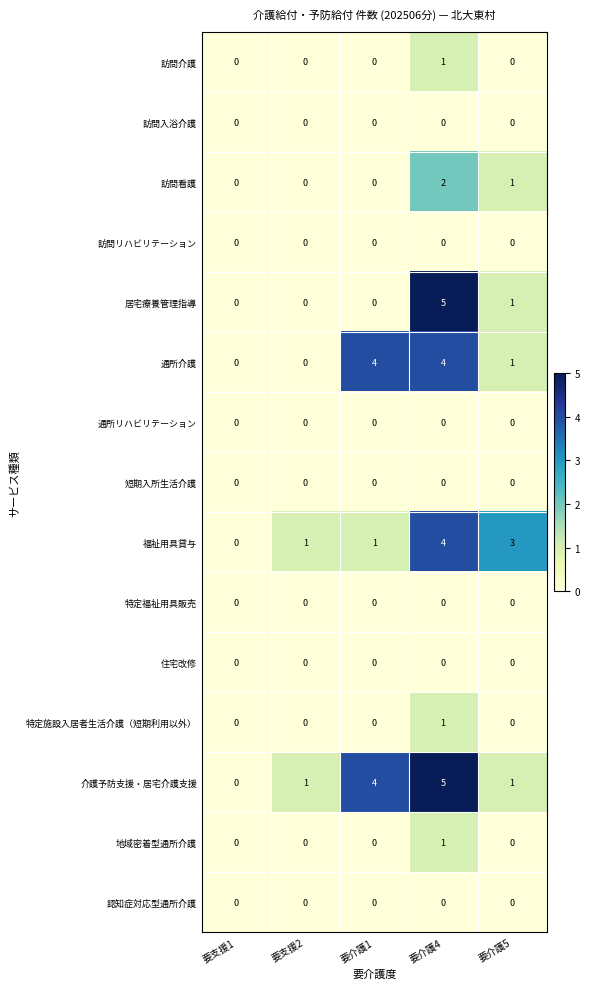

Is it true that 訪問入浴介護 equals 0 at 要介護5?

True